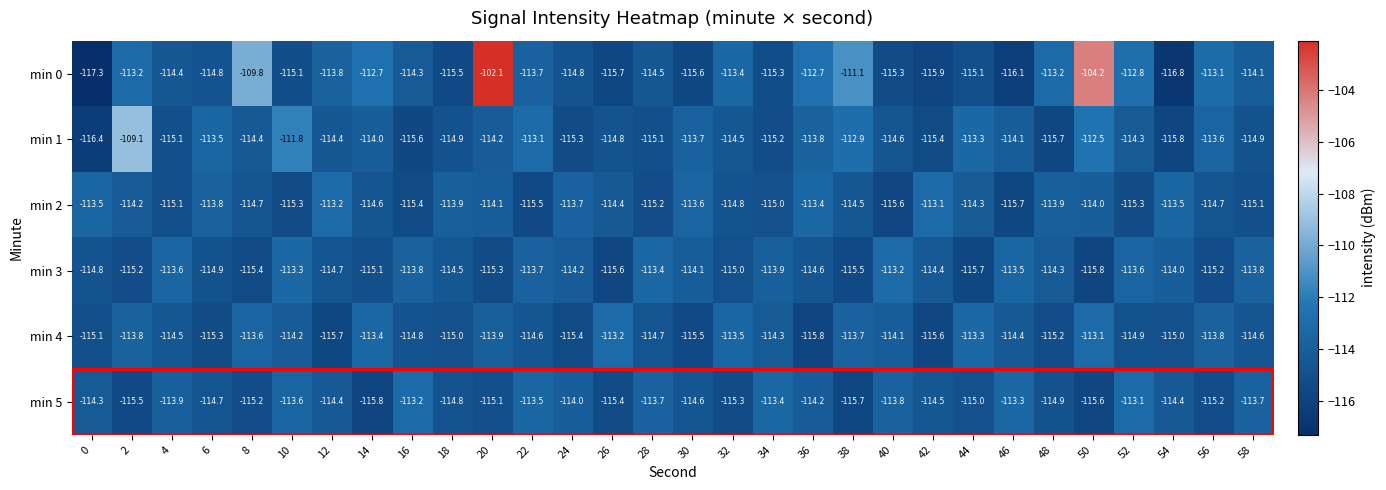

At which label does min 3 first exceed -114?

4